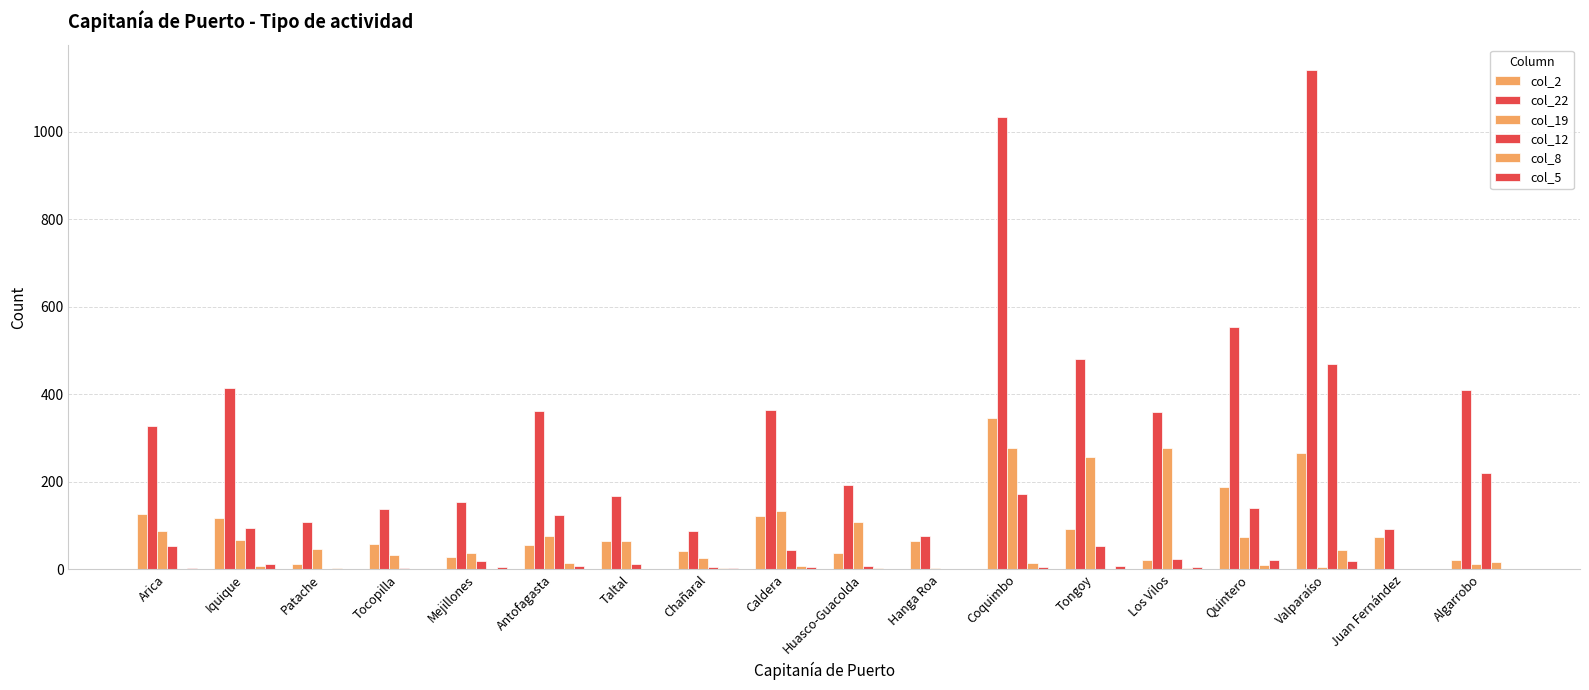

What is the total value across all series at Chañaral?

163